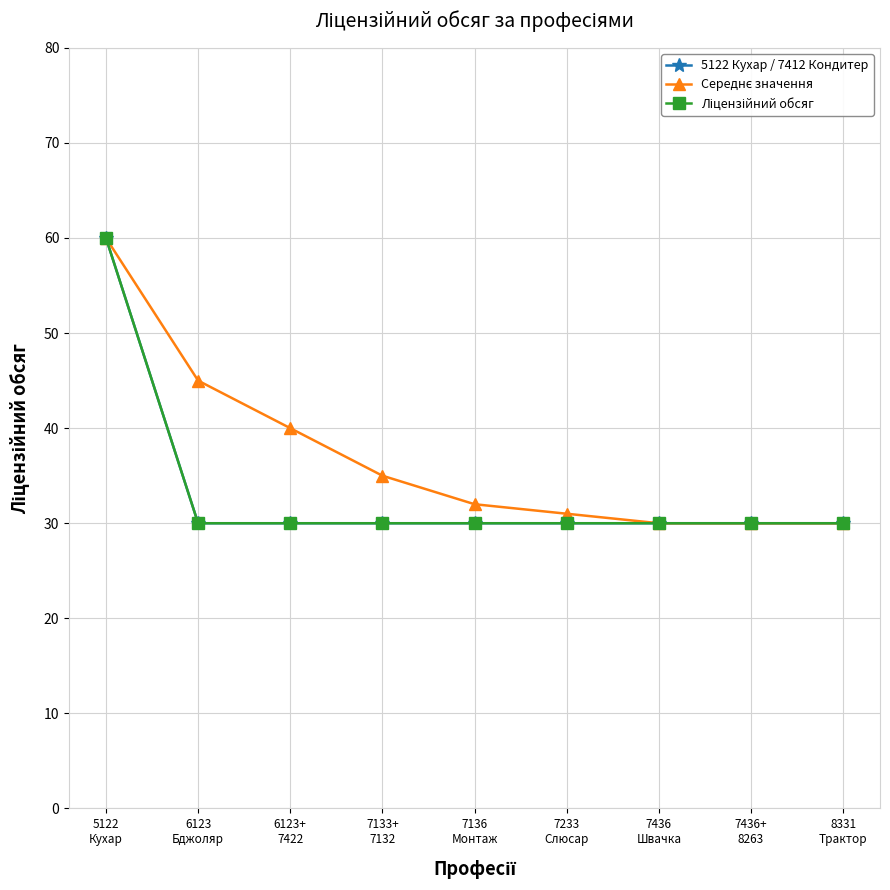

At how many categories does at least one series exceed 47?

1